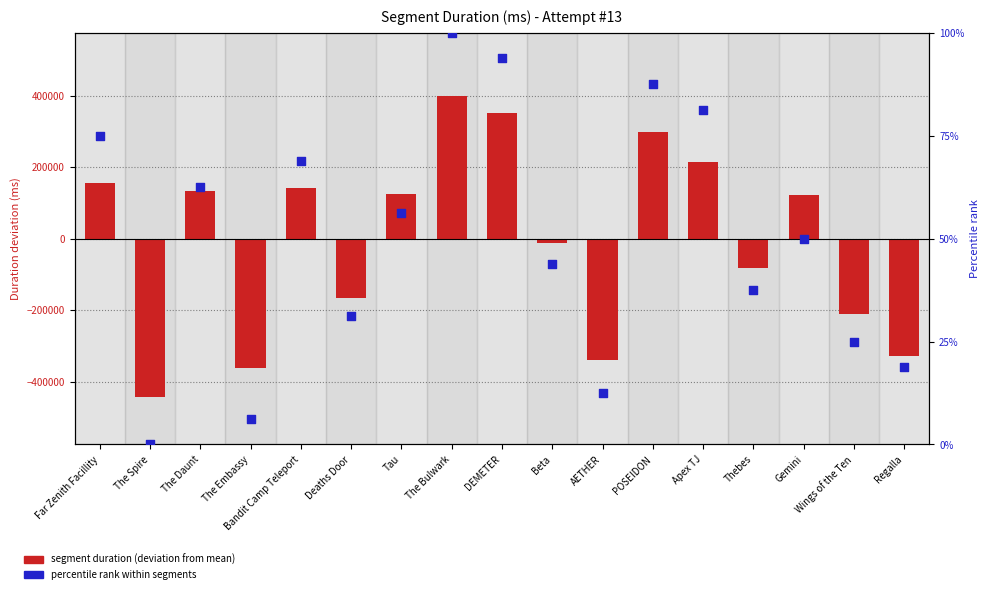

What is the total value across all series at AETHER?

-338355.7